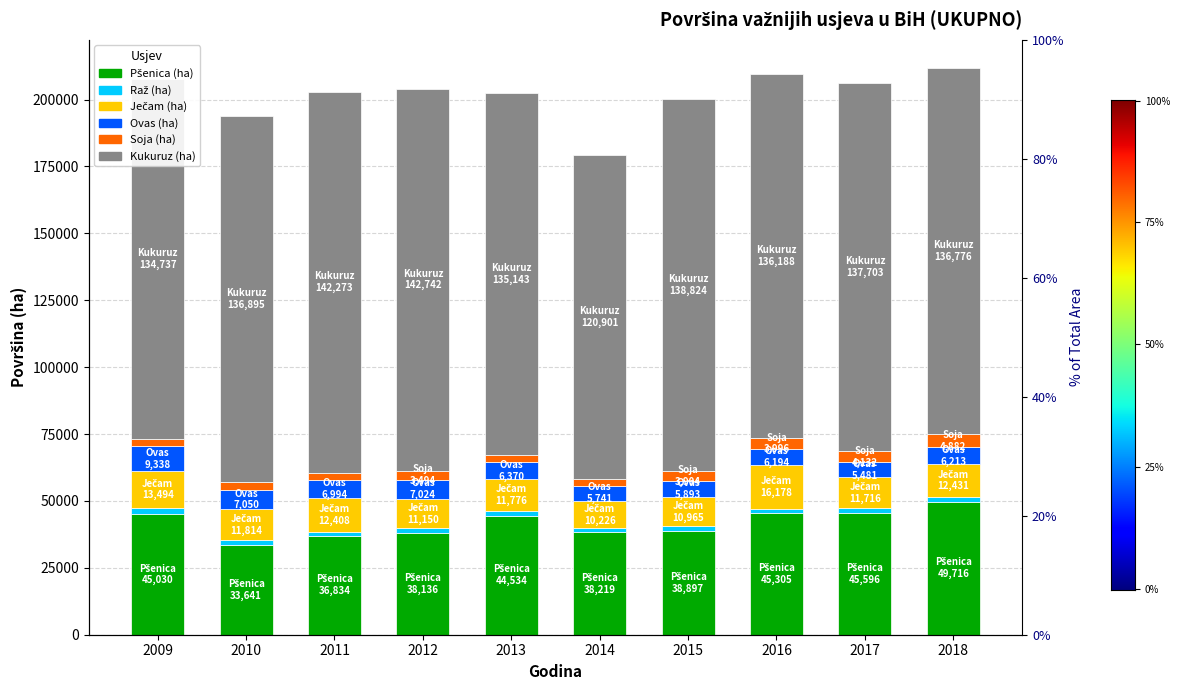

What is the difference between the maximum and minimum values in the Pšenica (ha) series?

16075